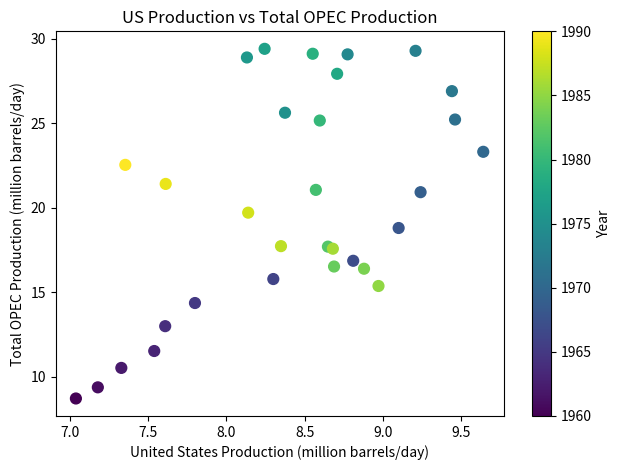

What is the range of X values (max minus min)?

2.6